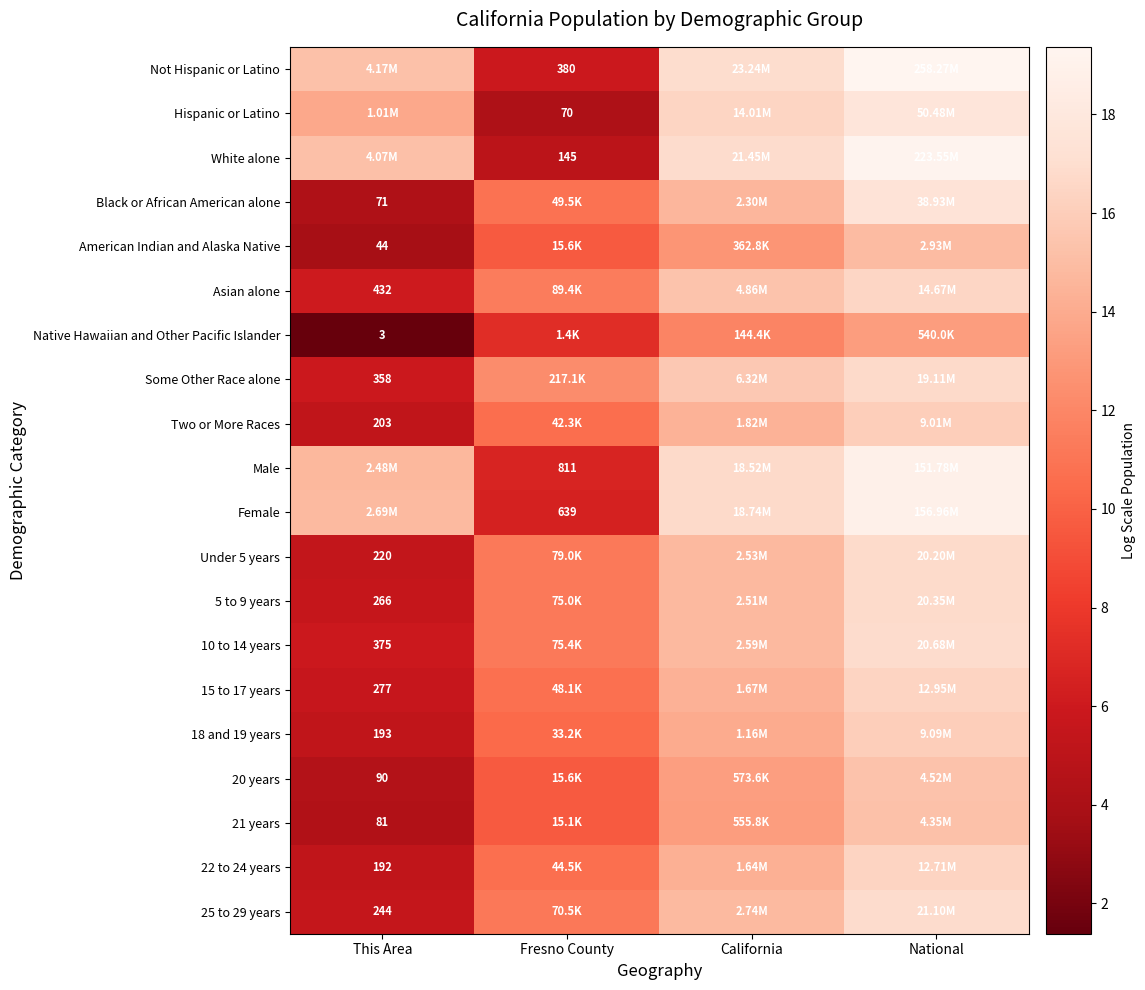

Is the value of Some Other Race alone at This Area greater than the value of Not Hispanic or Latino at Fresno County?

No